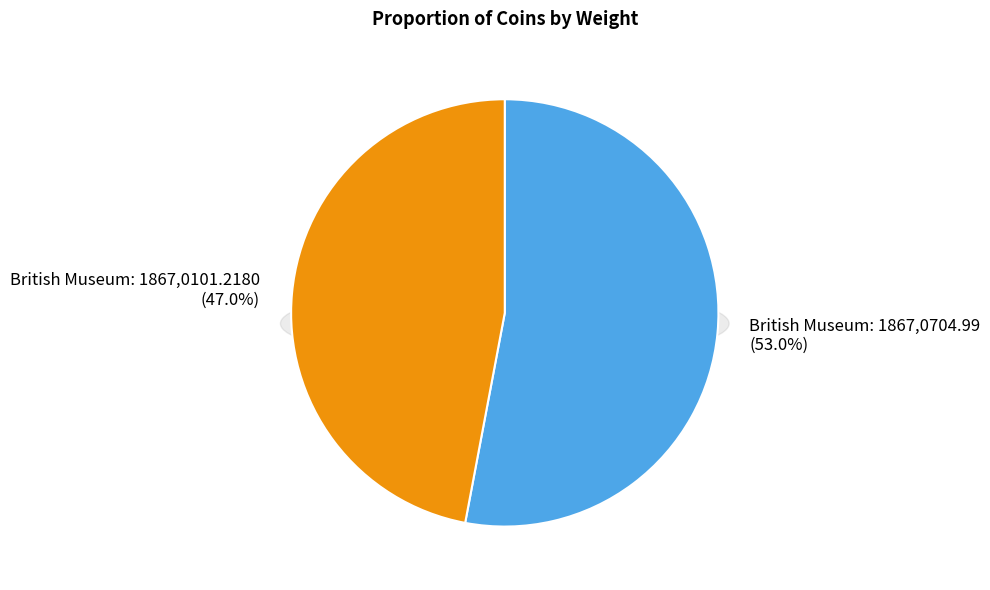

Does British Museum: 1867,0704.99 account for over 50% of the chart?

Yes